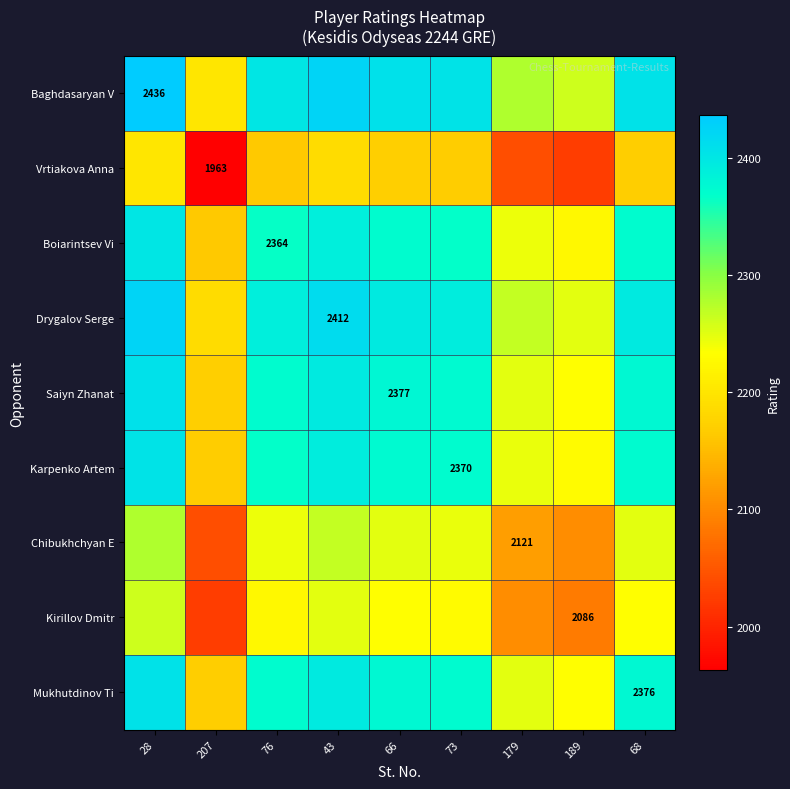

The Baghdasaryan V series shows 1052.8 at 28. True or false?

False